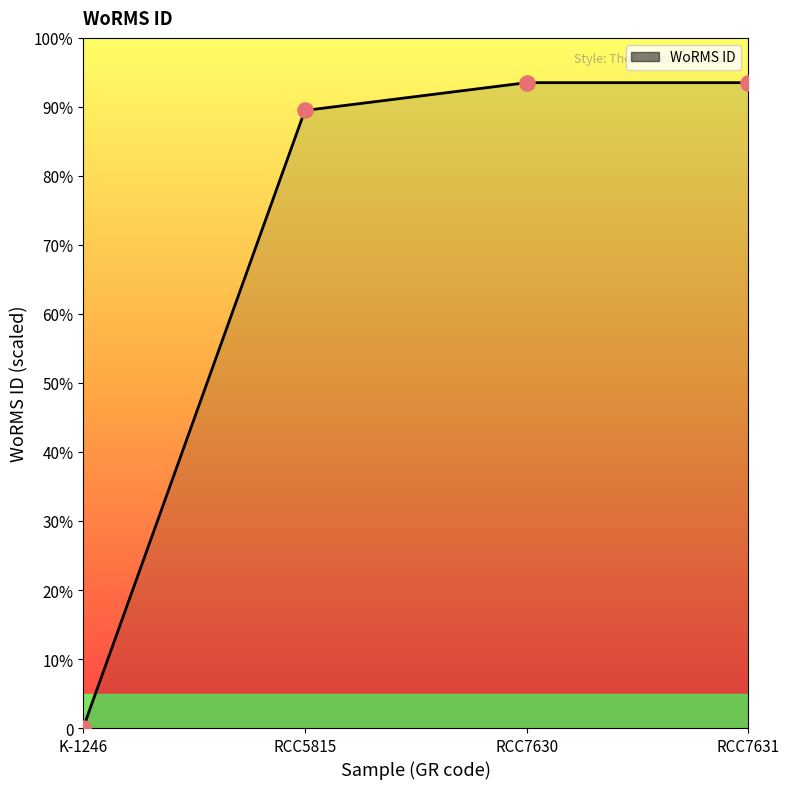

Which has a higher value, K-1246 or RCC7631?

RCC7631